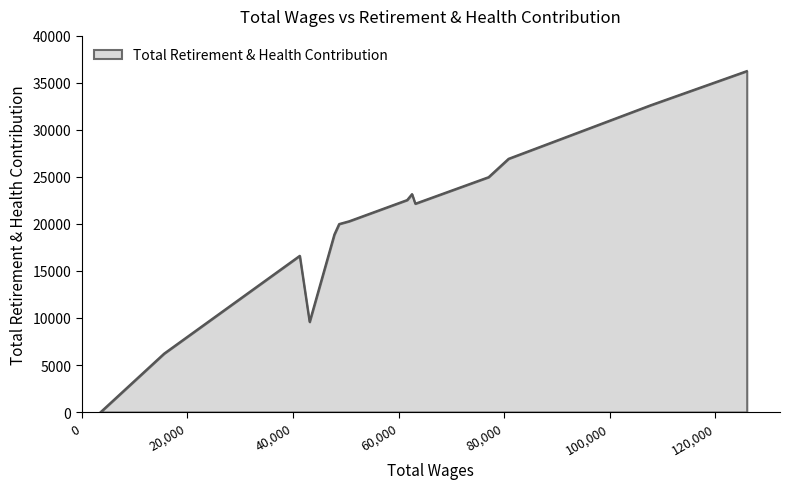

What is the difference between the maximum and minimum values?

36260